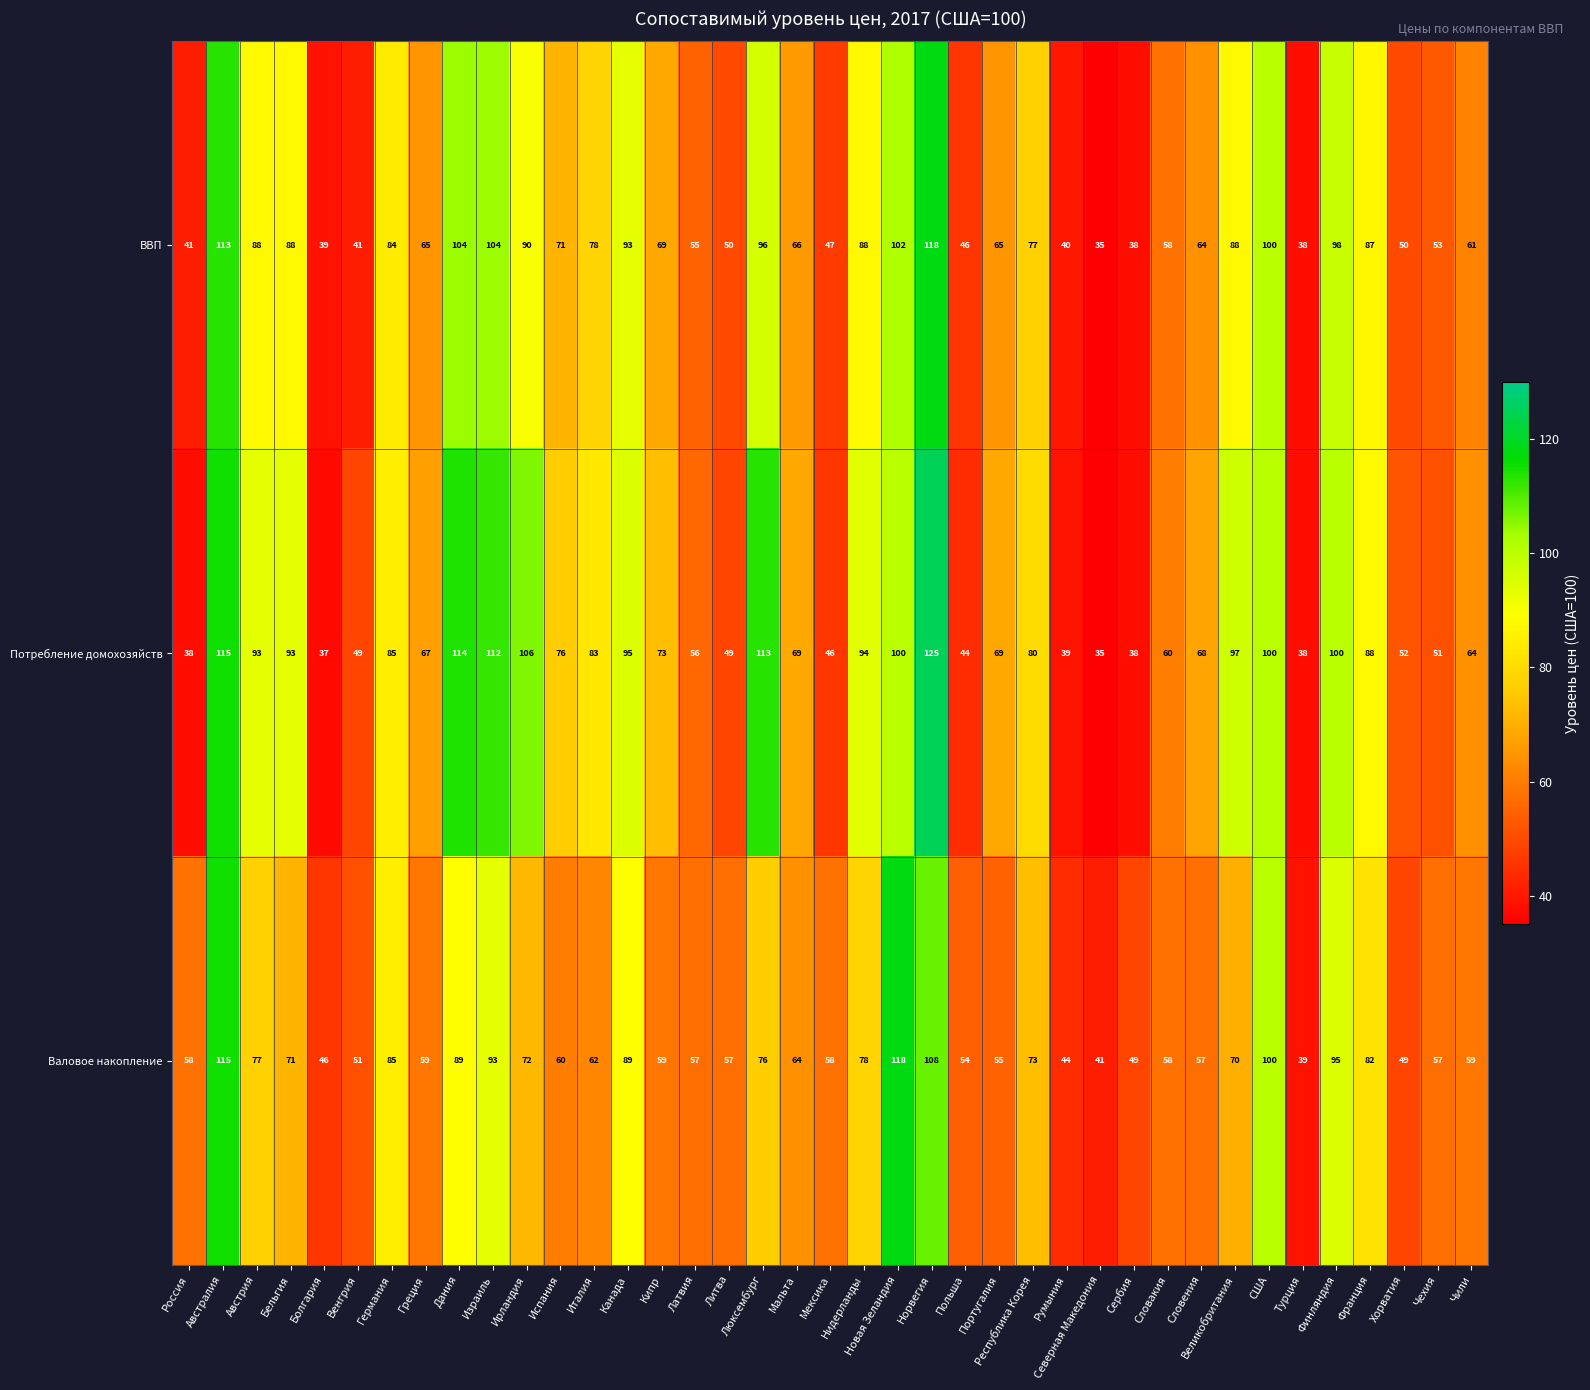

Which series has the largest range (max minus min)?

Потребление домохозяйств